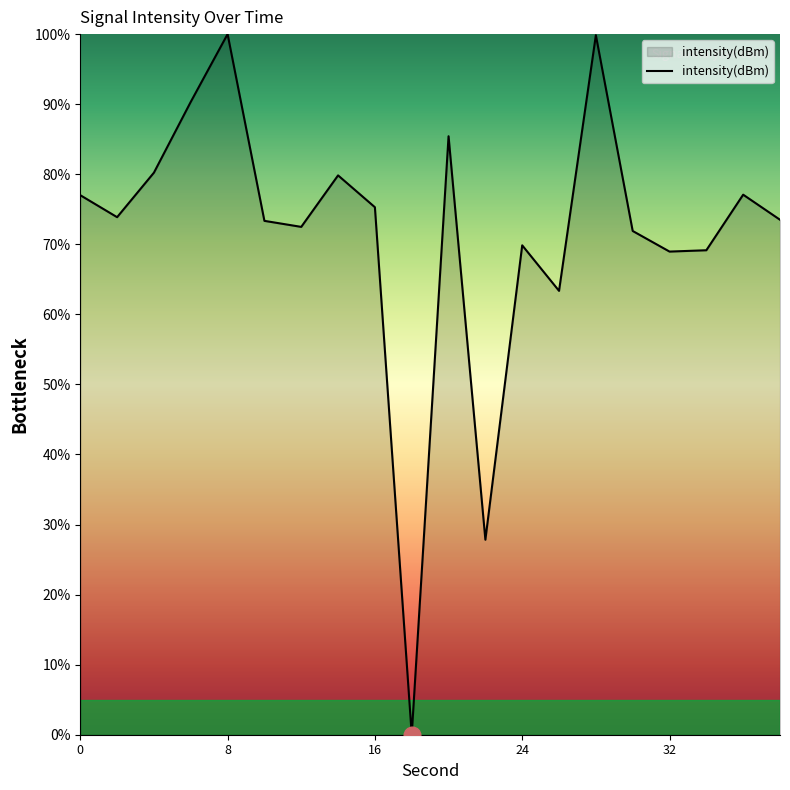

True or false: there are more than 1 points higher than both neighbors.

True